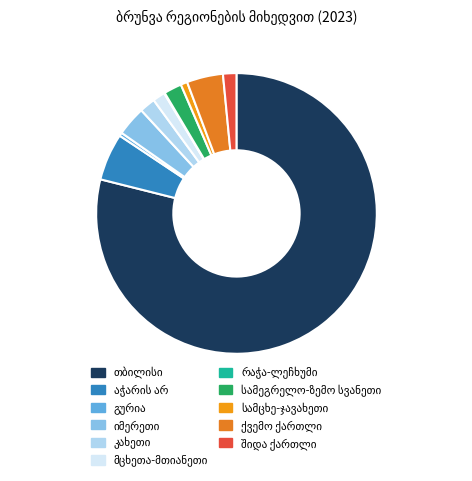

Count the number of slices in the pie.

11